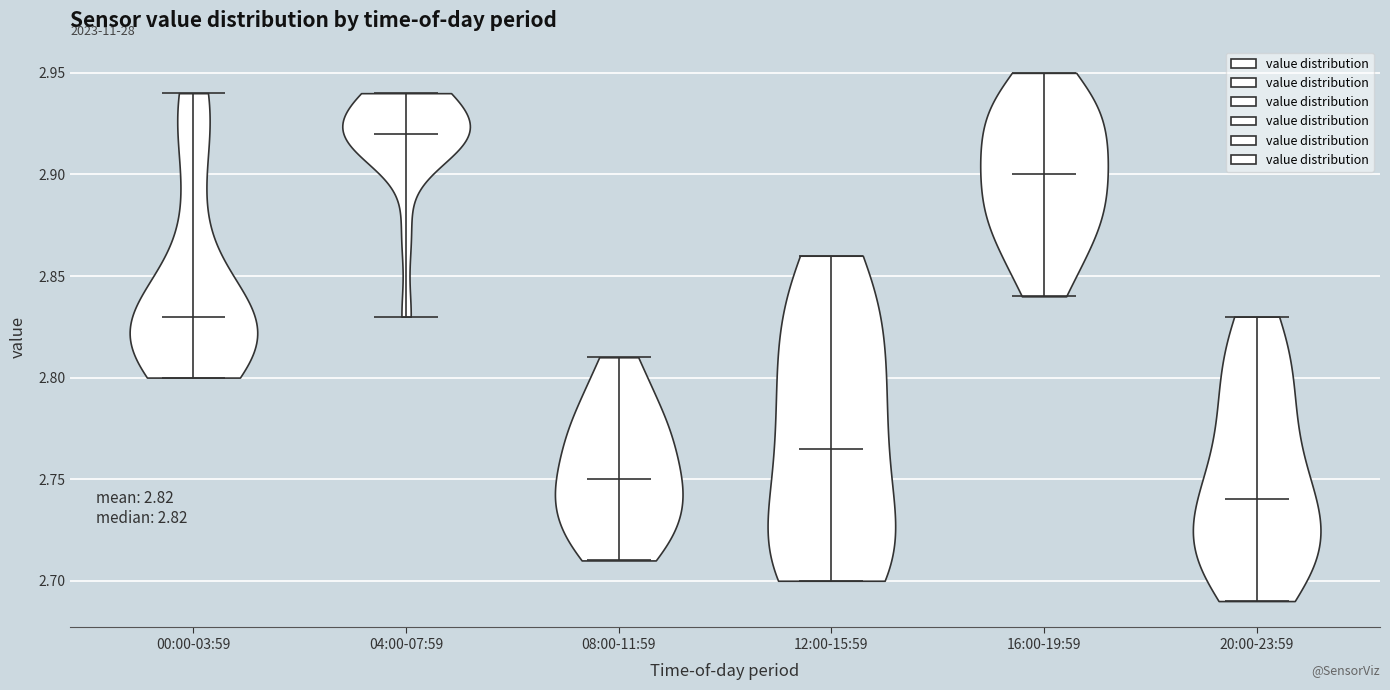

Which violin has the lowest median line?

20:00-23:59